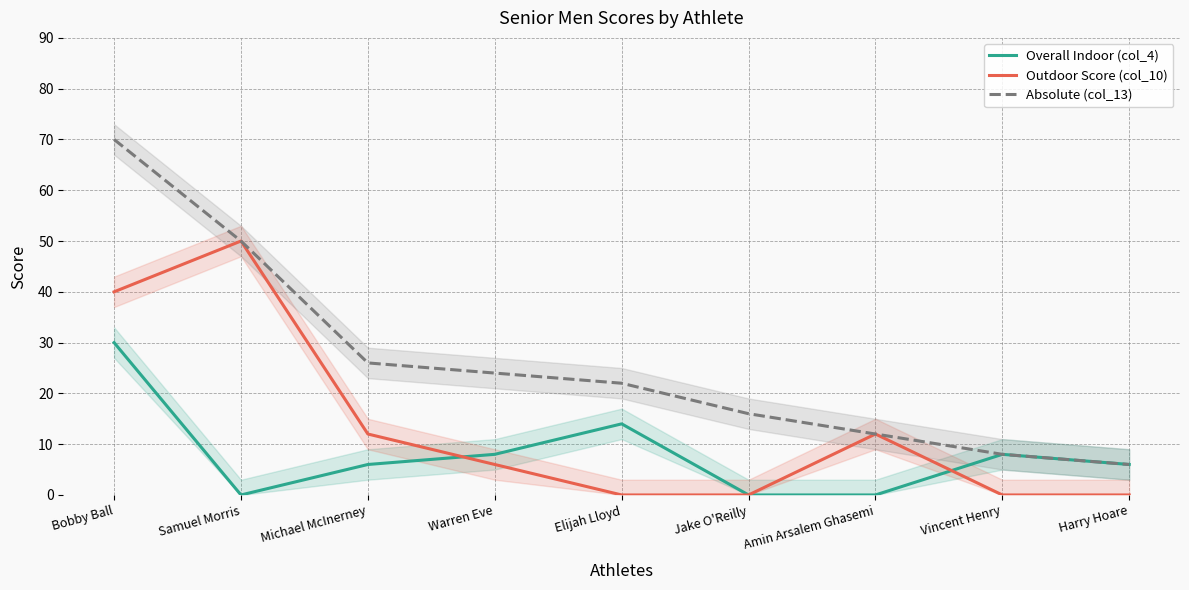

True or false: Absolute (col_13) and Overall Indoor (col_4) cross at least once.

False